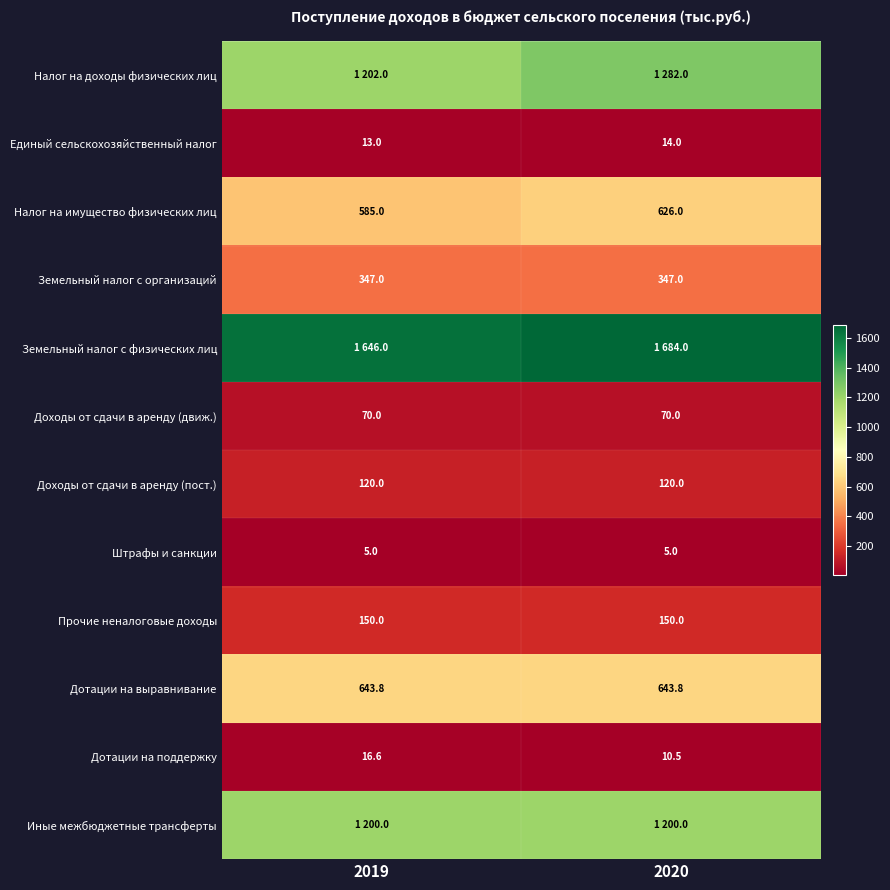

Is the value of Штрафы и санкции at 2020 greater than the value of Единый сельскохозяйственный налог at 2019?

No